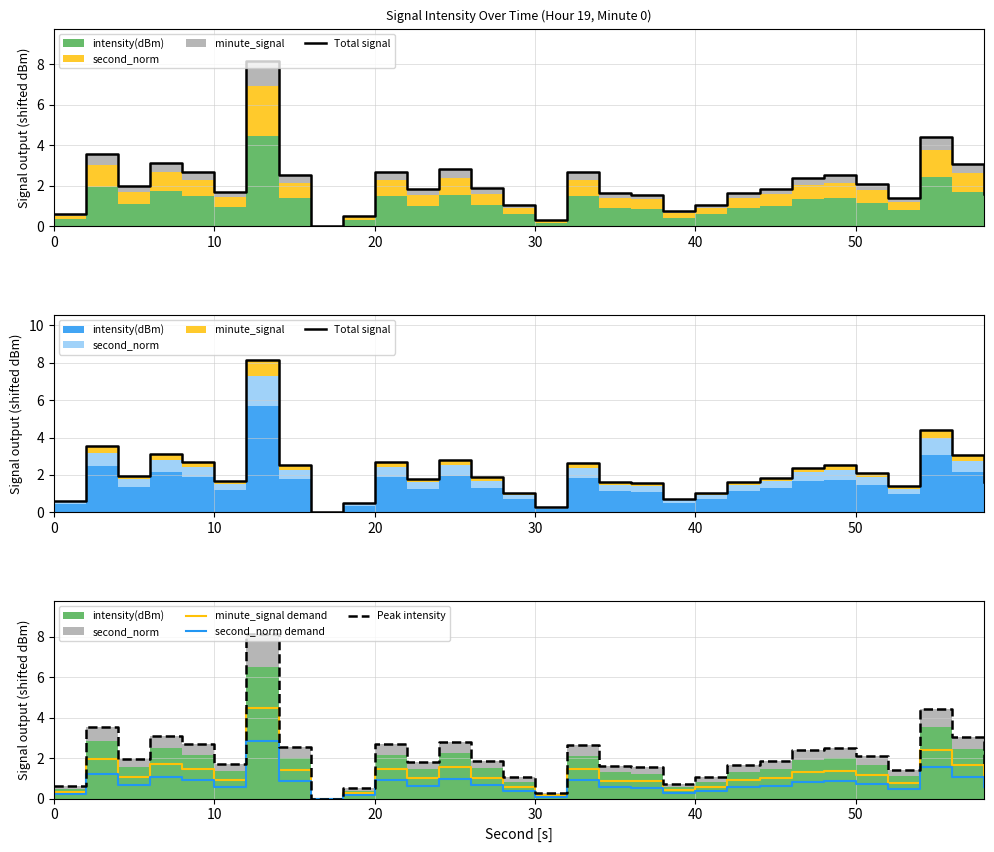

True or false: second_norm demand has a value of 0.2 at 0.

True